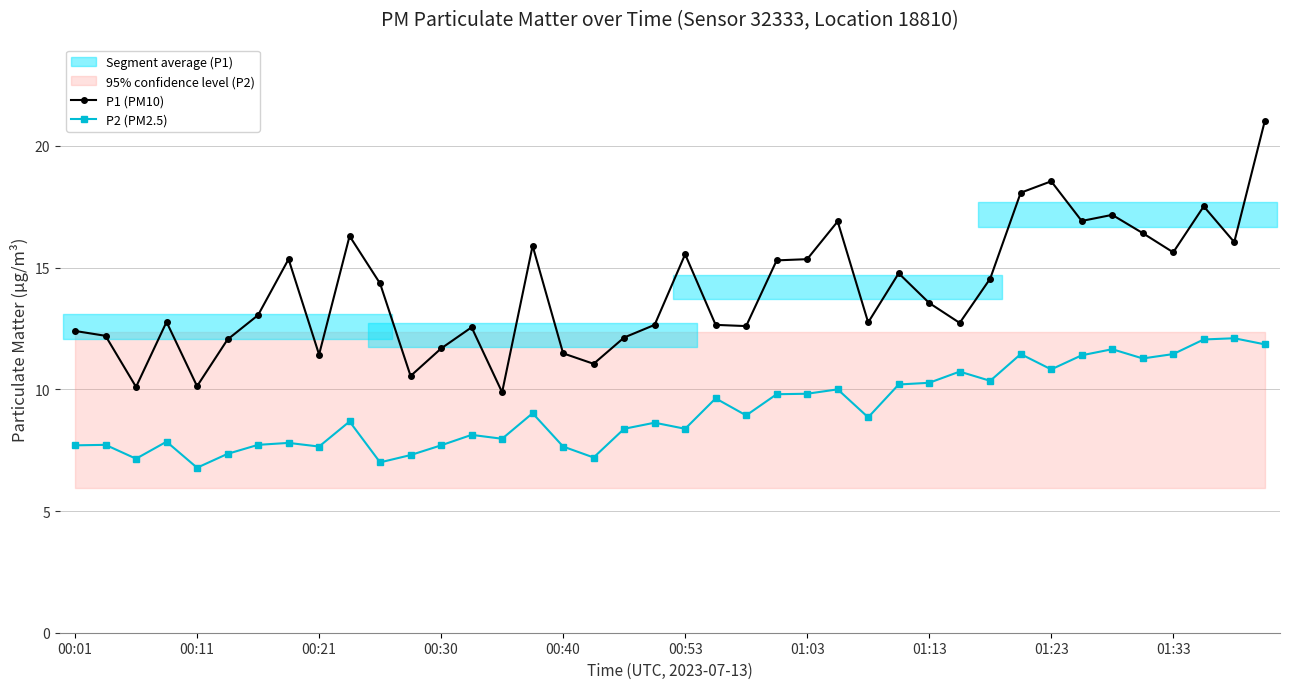

How many lines are shown in the chart?

2